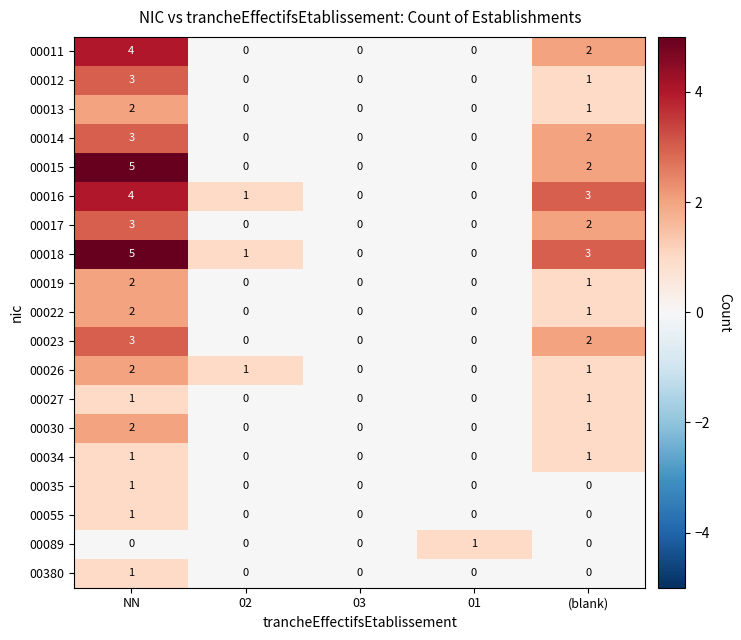

What is the sum of all 00013 values?

3